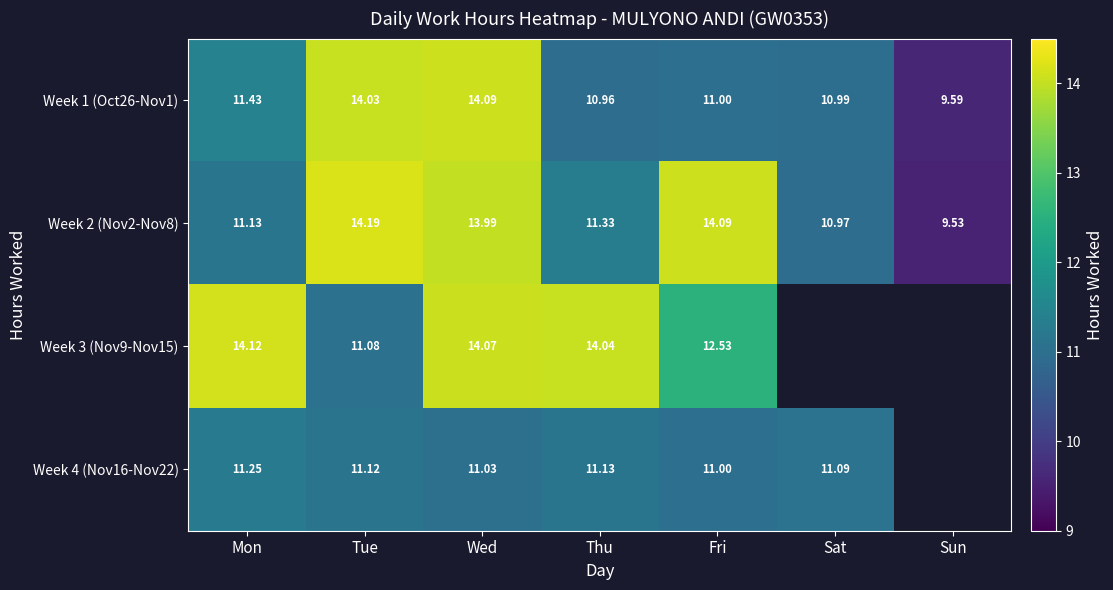

At which label does Week 1 (Oct26-Nov1) first exceed 11?

Mon